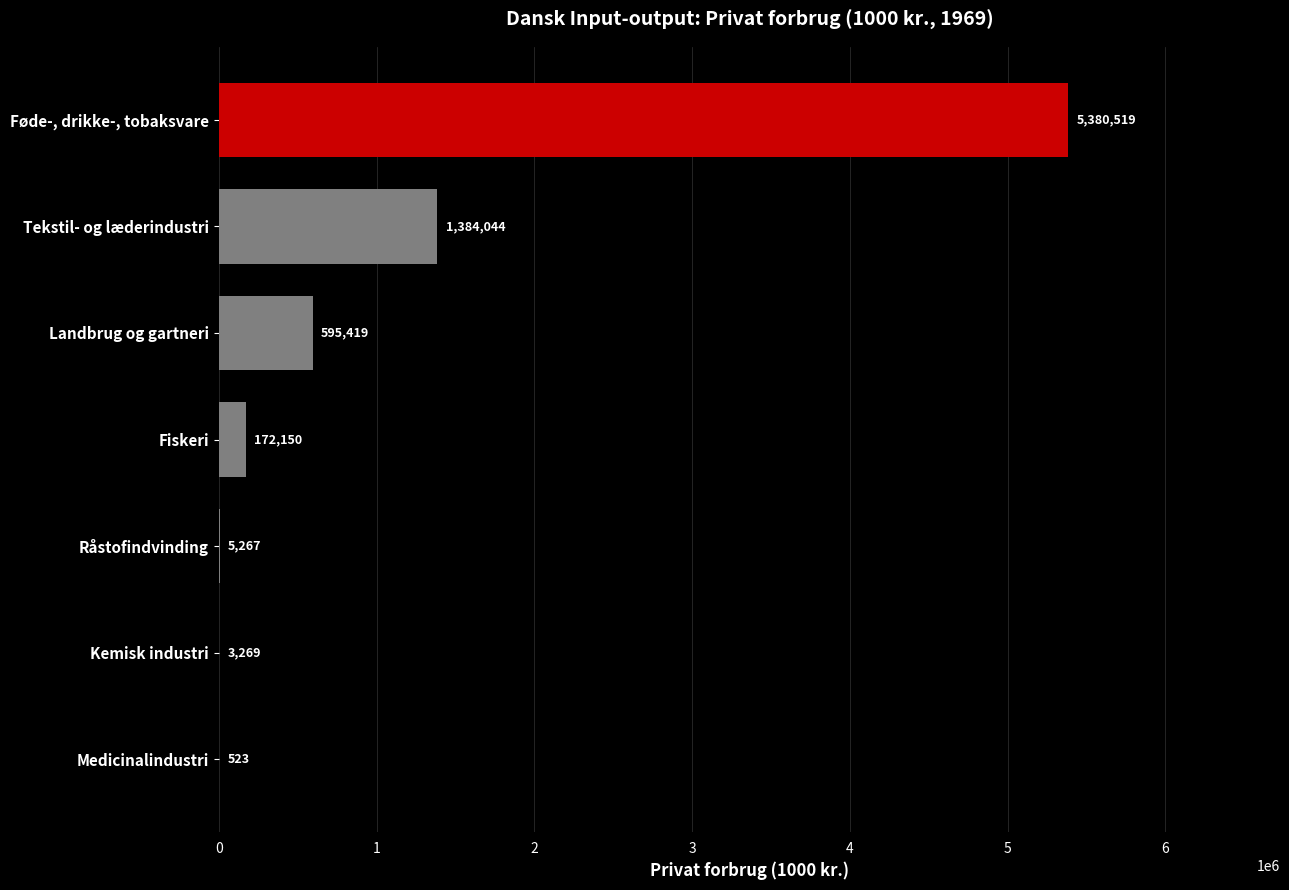

The value at Tekstil- og læderindustri is 537154.5. True or false?

False